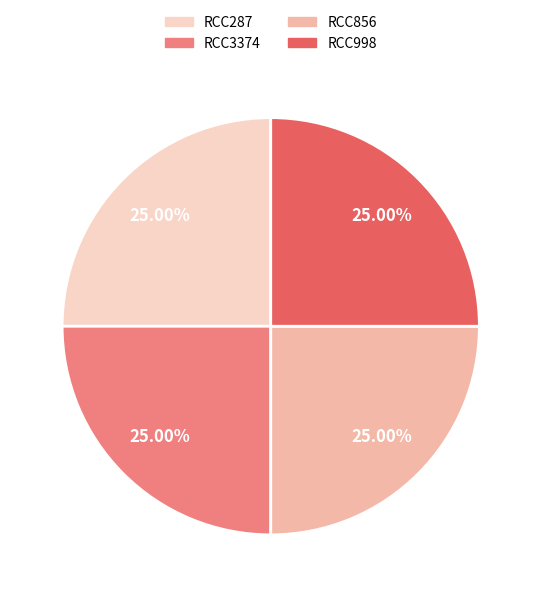

What is the ratio of the value at RCC3374 to the value at RCC856?

1.0